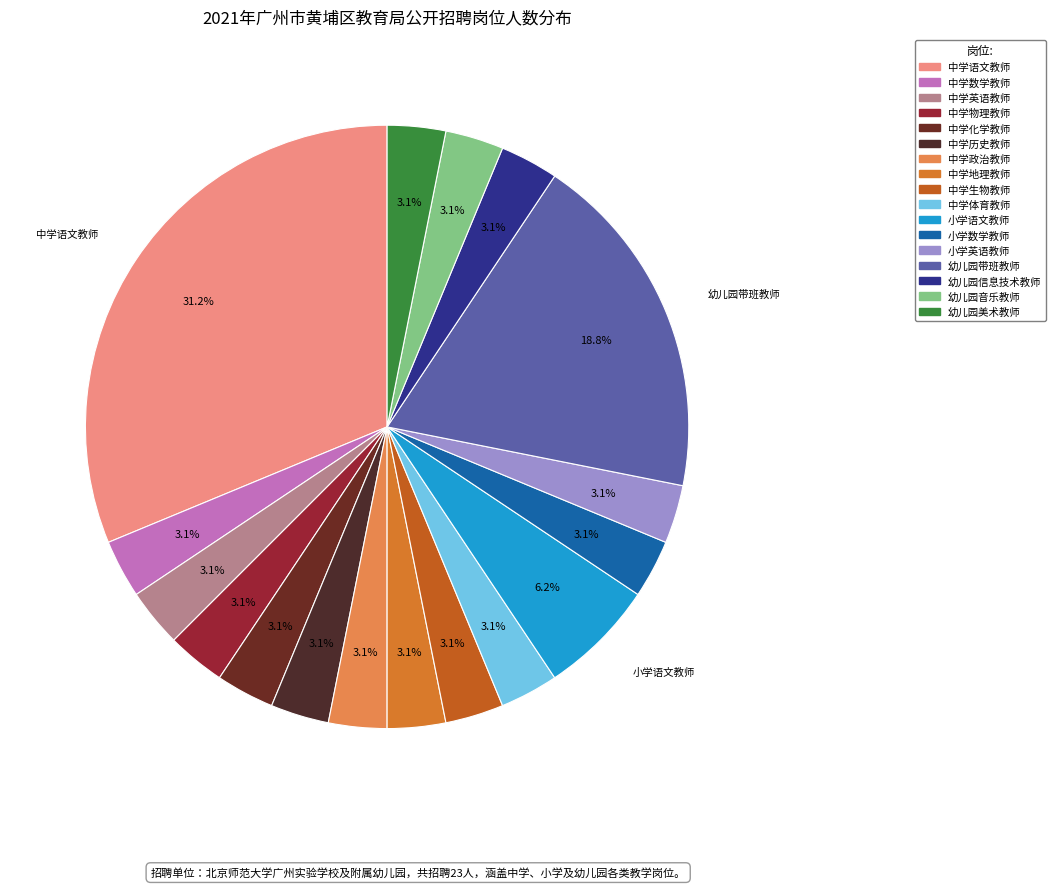

Between 中学地理教师 and 中学语文教师, which is larger?

中学语文教师